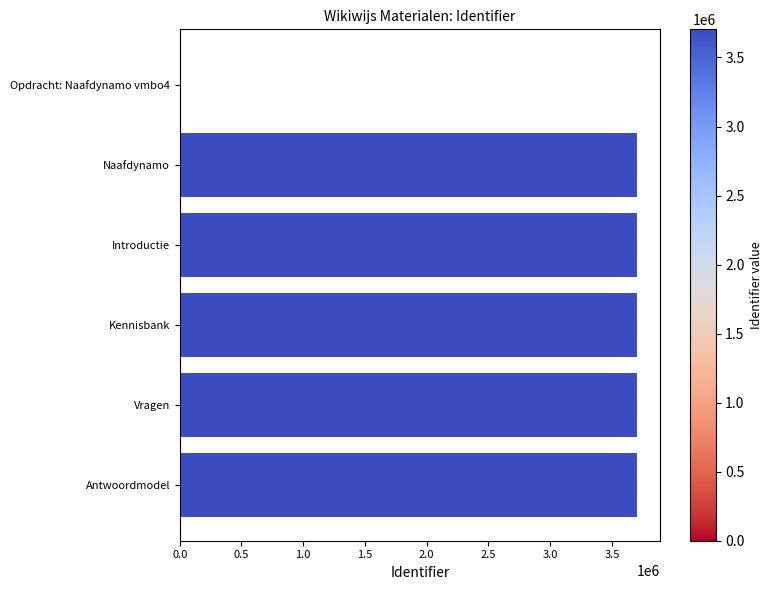

Approximately how many times larger is the value at Antwoordmodel compared to Naafdynamo?

1.0